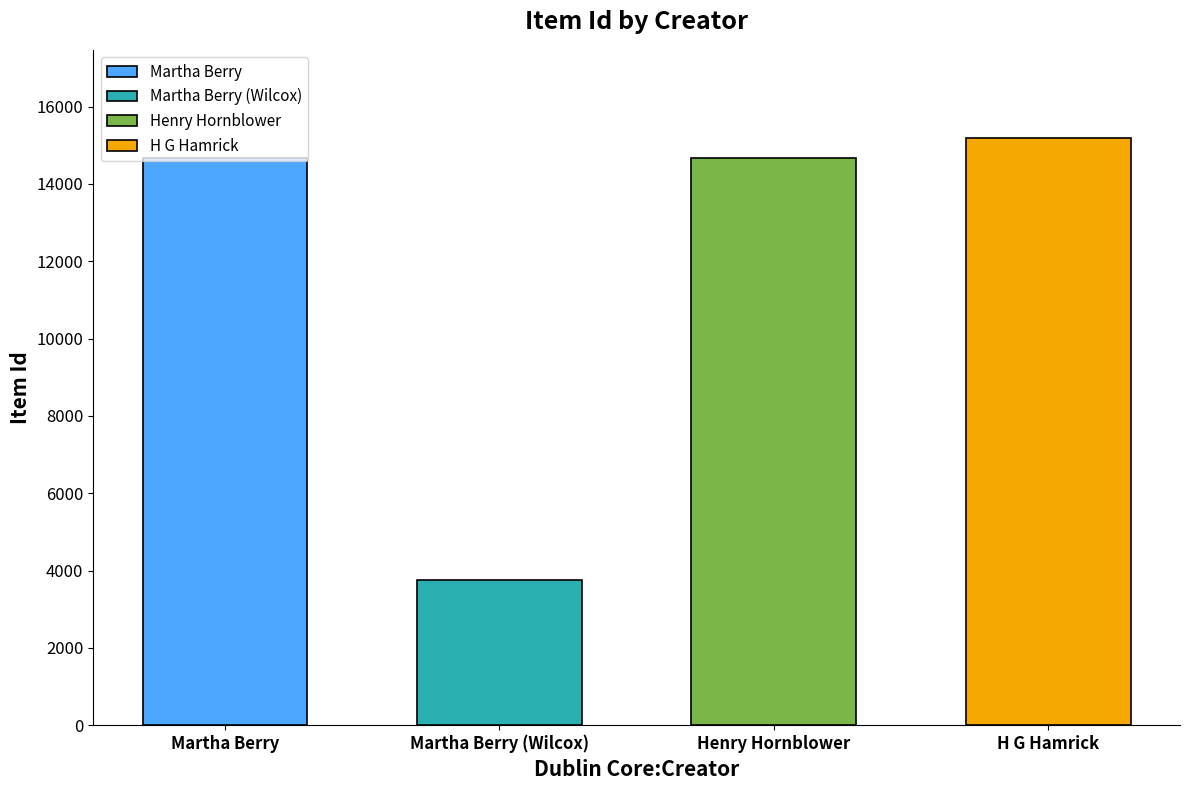

What is the difference between the values at H G Hamrick and Martha Berry (Wilcox)?

11432